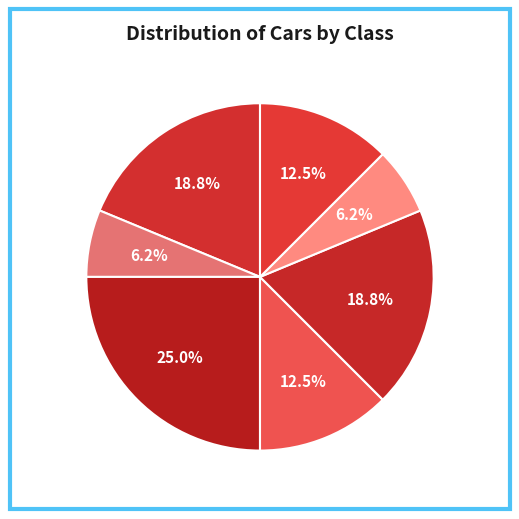

How many segments does this pie chart have?

7